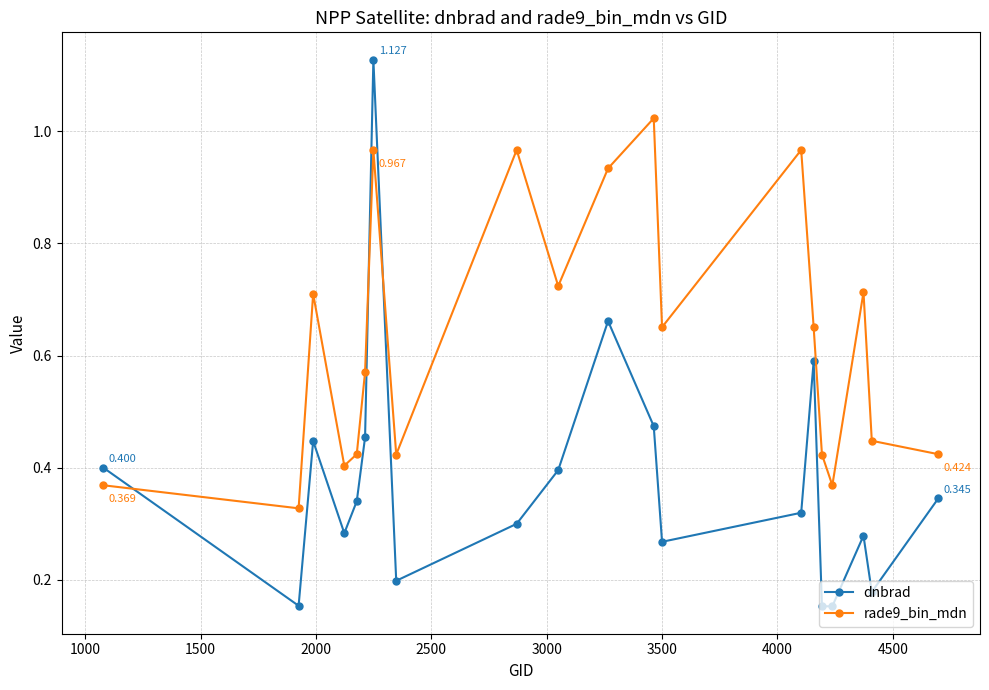

List the series in order of their peak value, lowest first.

rade9_bin_mdn, dnbrad